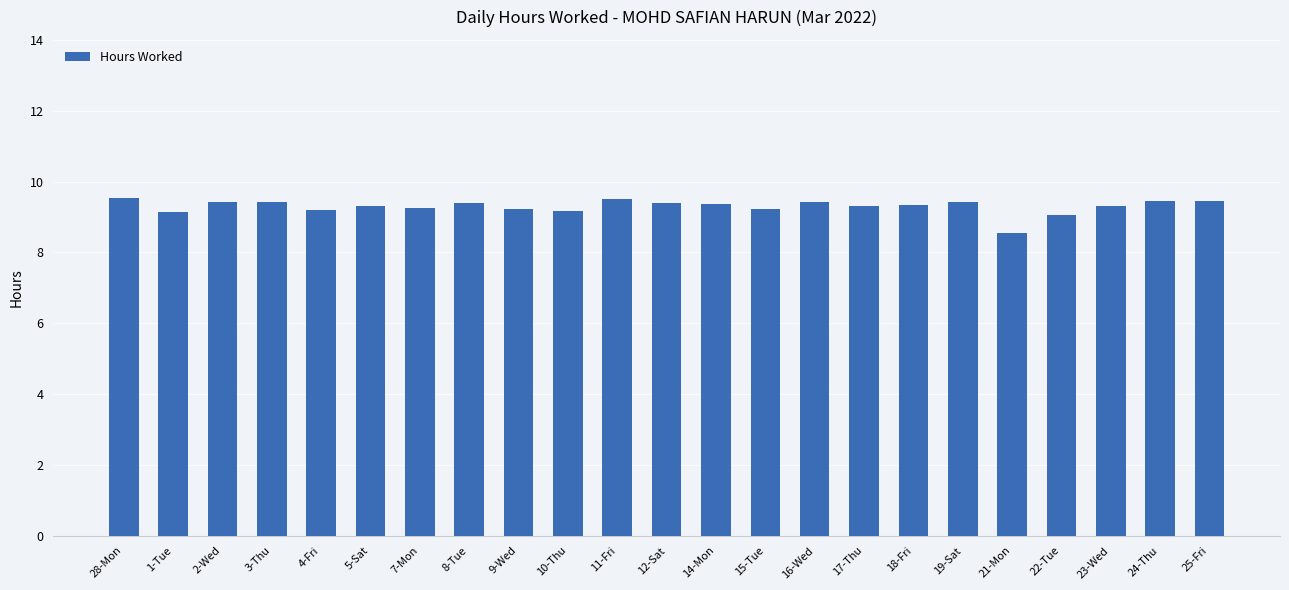

What is the average value?

9.3